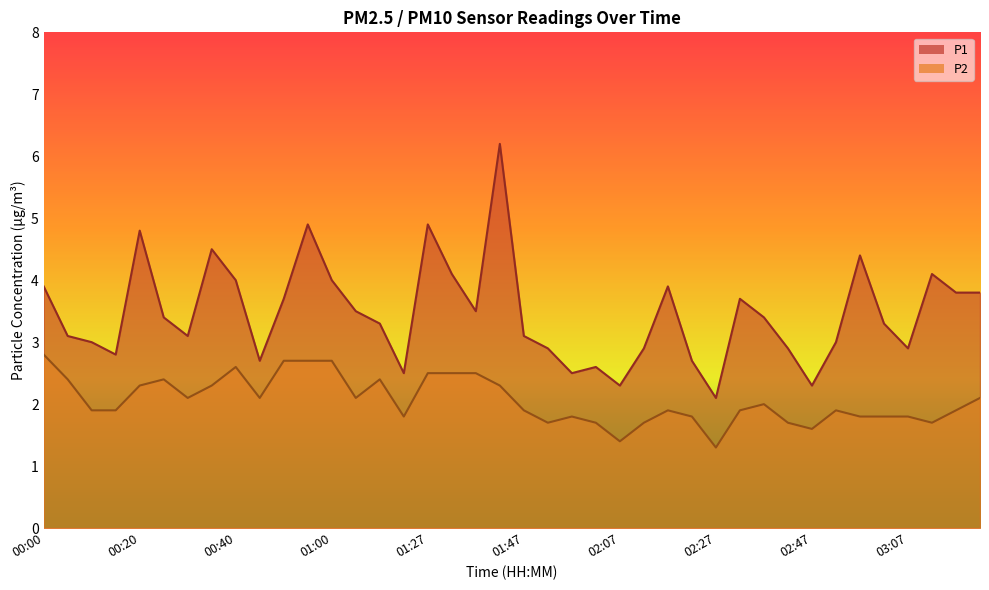

Which category has the lowest value across all series?

02:27